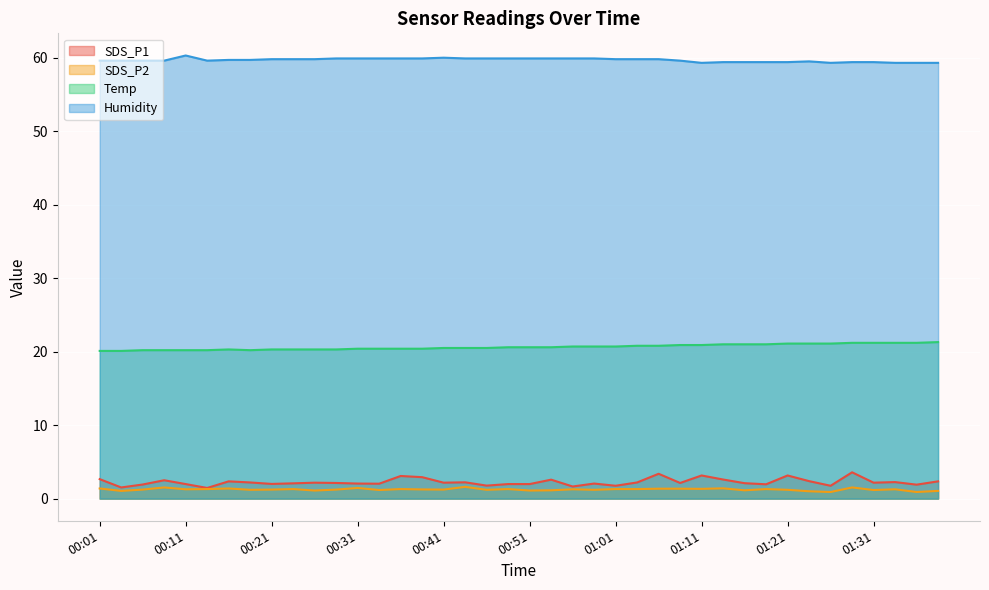

At how many categories does at least one series exceed 12?

40